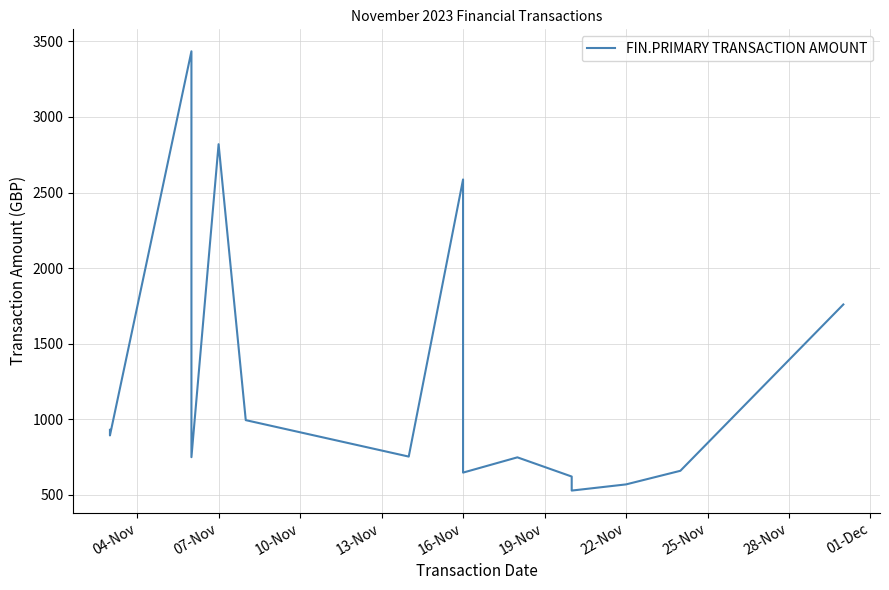

How many interior local valleys (lower than both neighbors) does the data have?

5